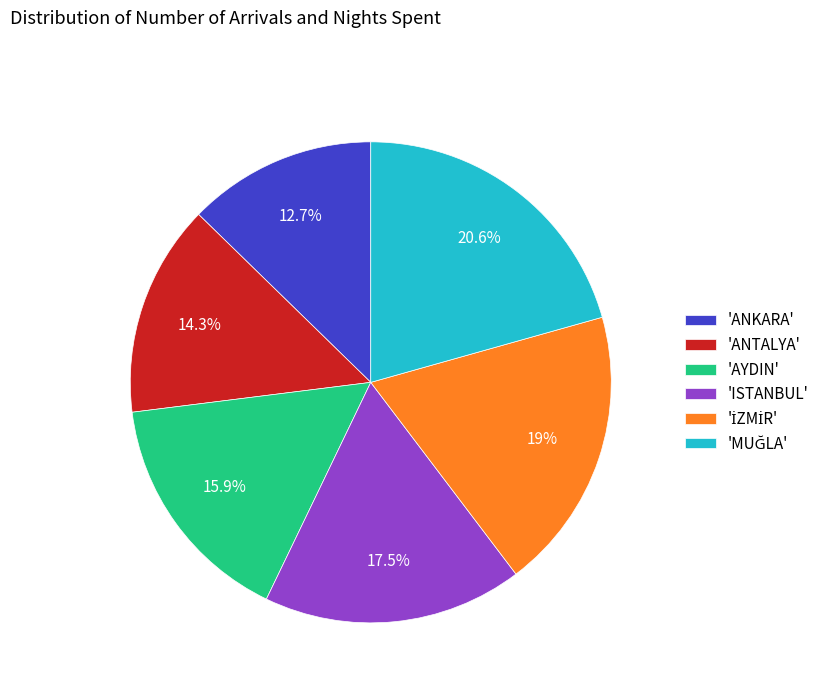

Approximately how many times larger is the value at 'ANTALYA' compared to 'ANKARA'?

1.1